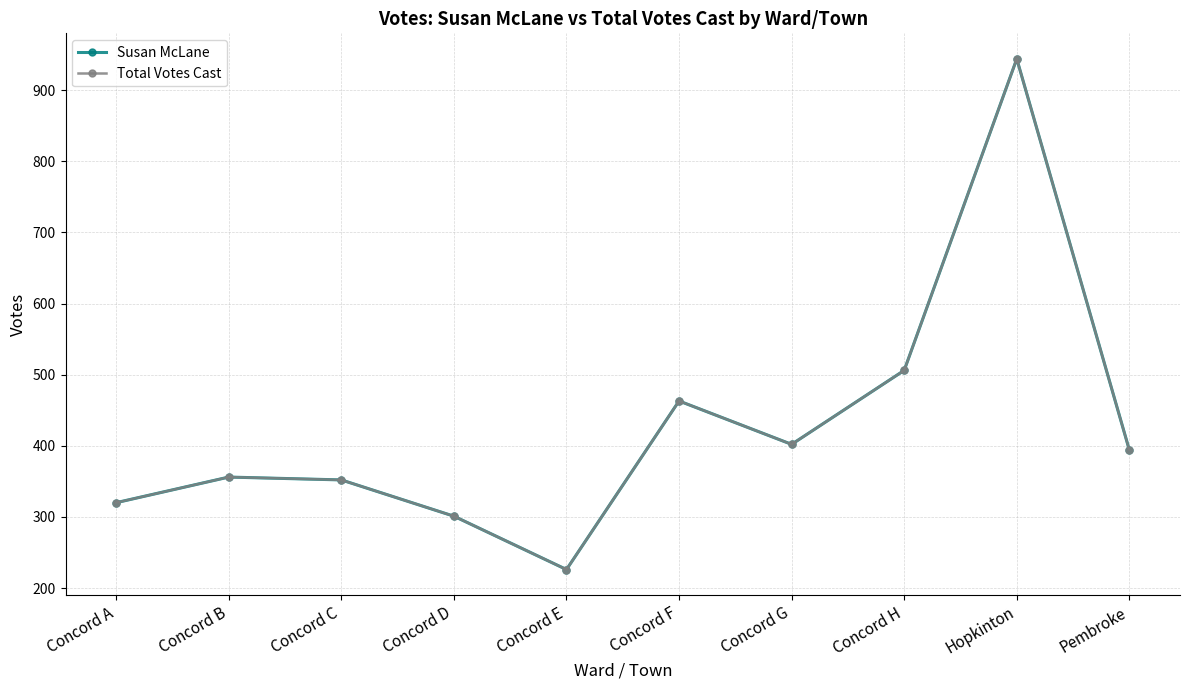

In Total Votes Cast, how many points are higher than both neighbors (excluding endpoints)?

3